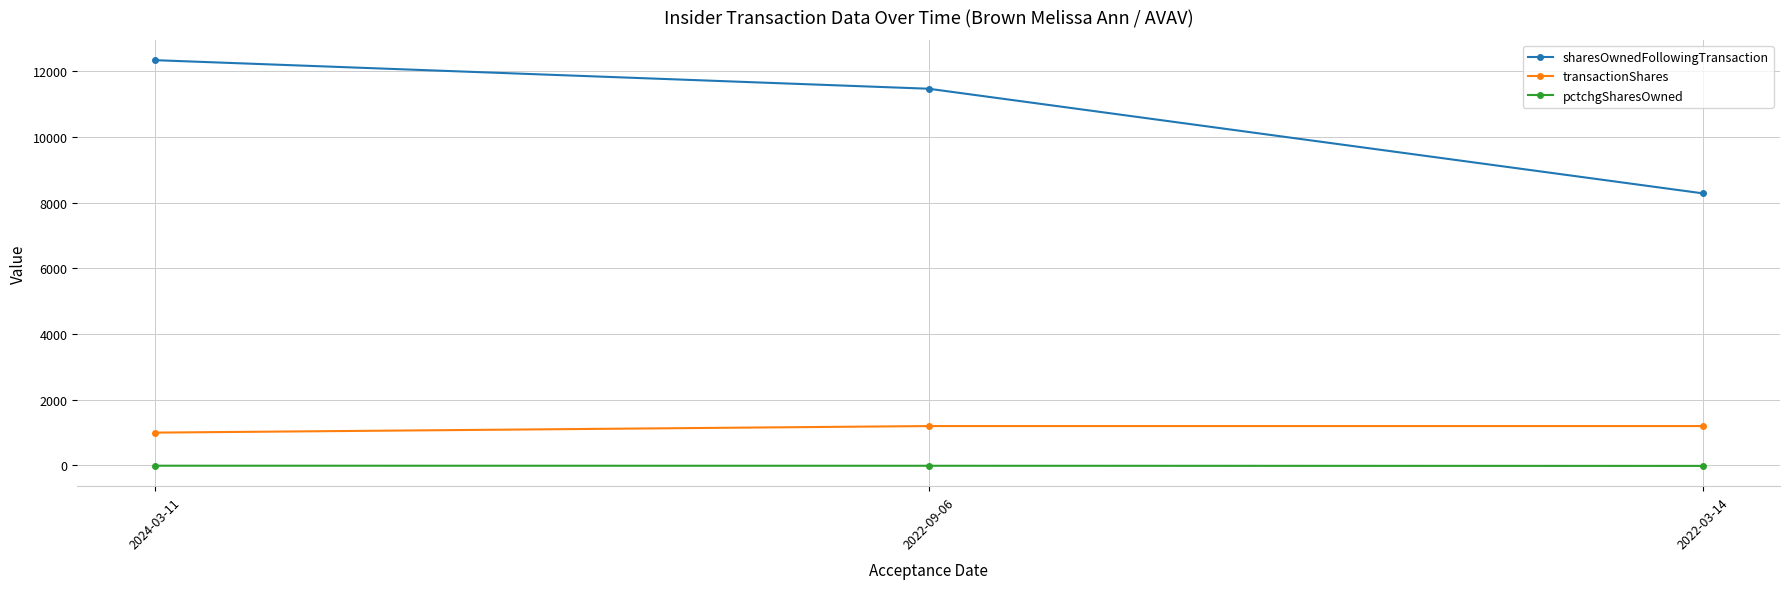

At how many categories does at least one series exceed 10333?

2